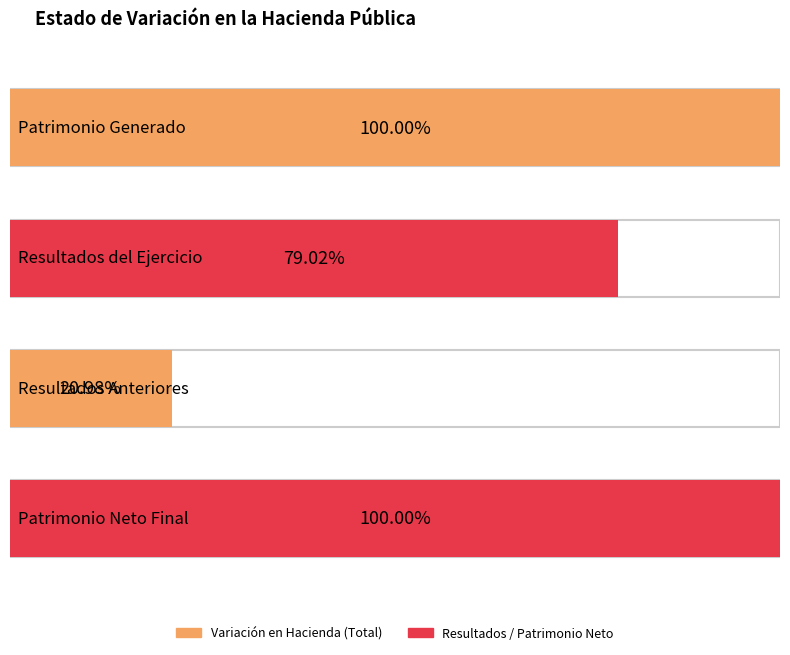

What is the sum of all values?

3649353.9